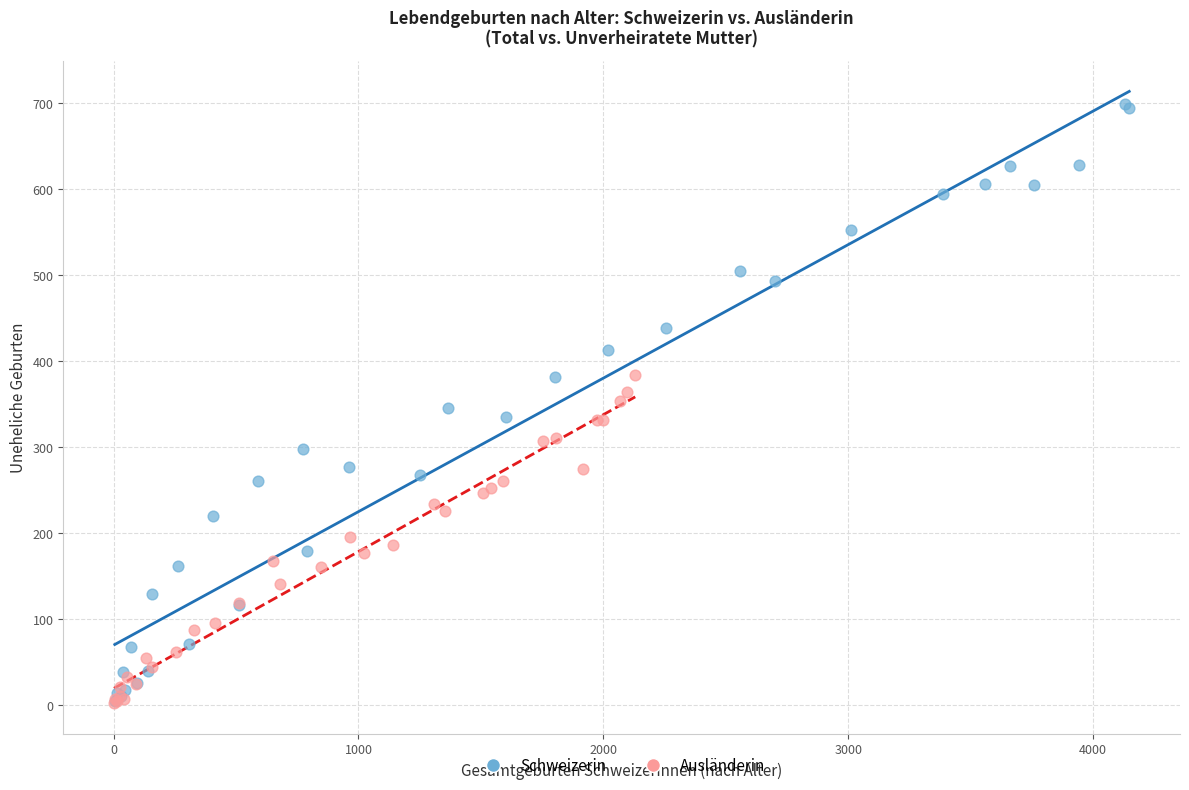

Which series reaches the maximum Y coordinate?

Schweizerin